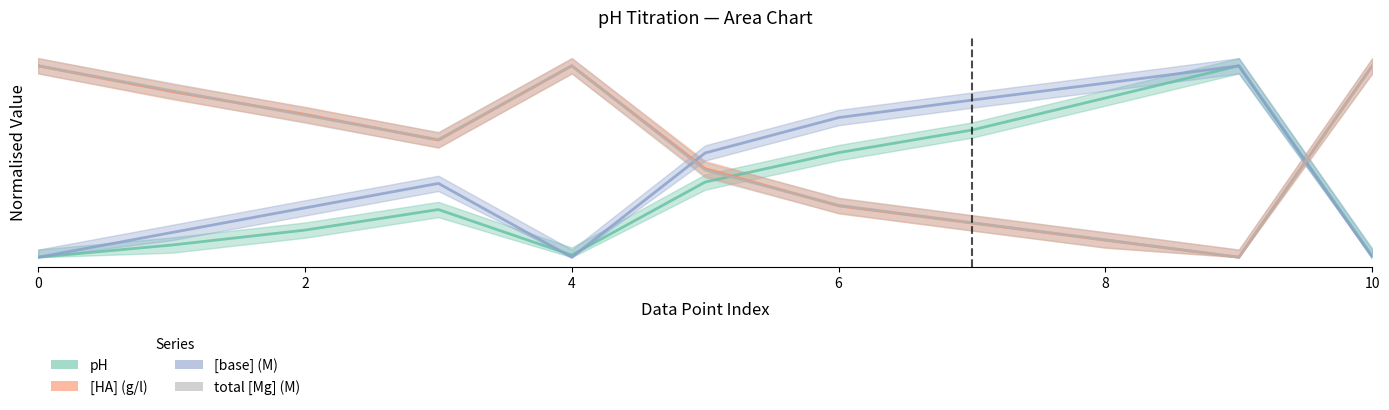

What is the value of the pH point at the 10th from the left?

1.0